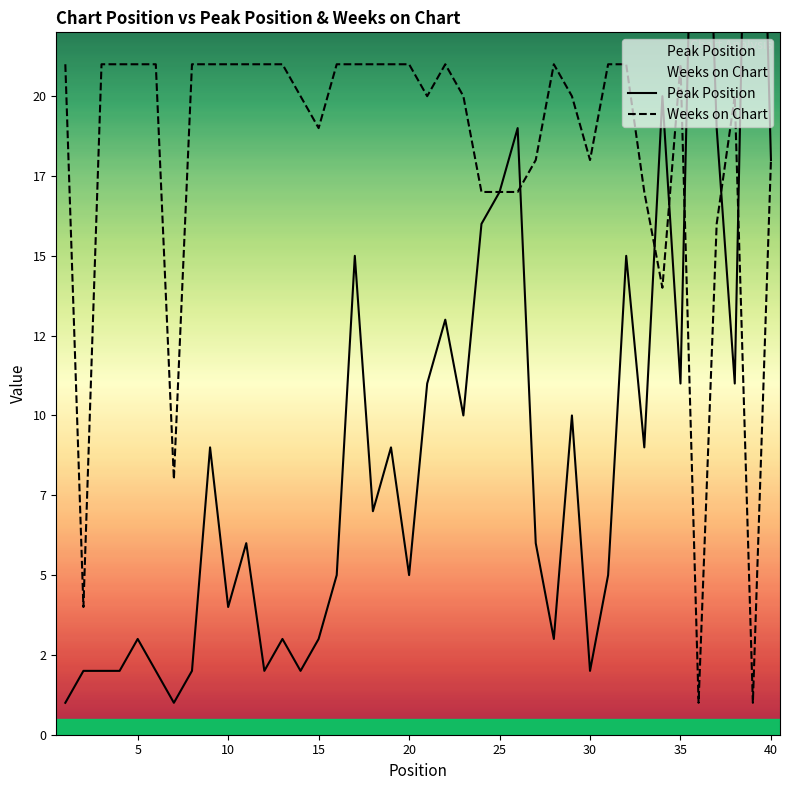

Does the chart display data point markers on the line(s)?

No